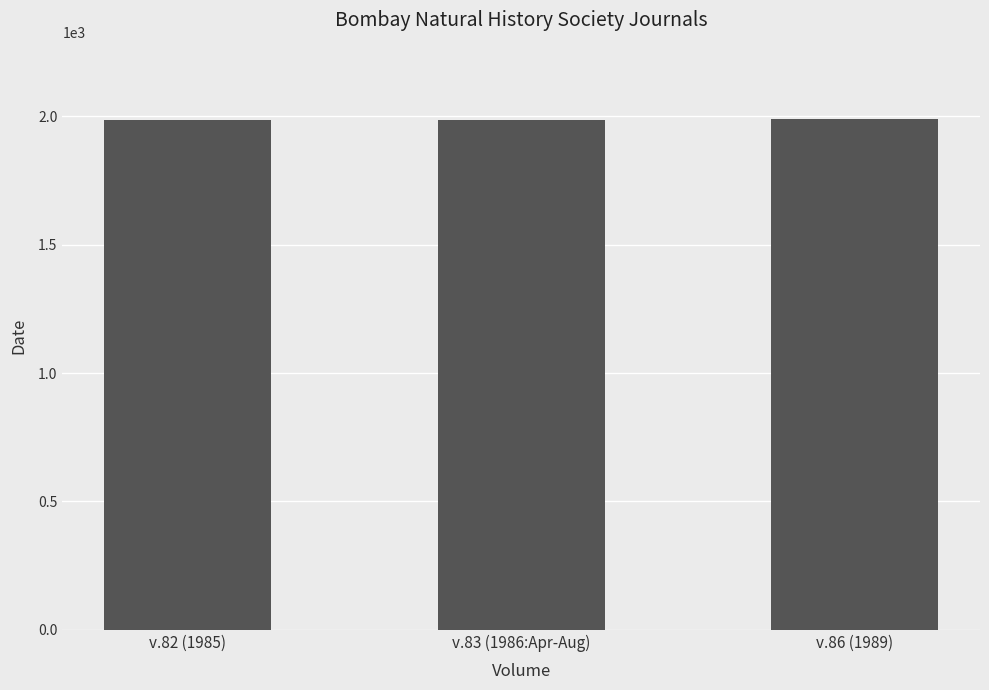

Are the bars horizontal?

No